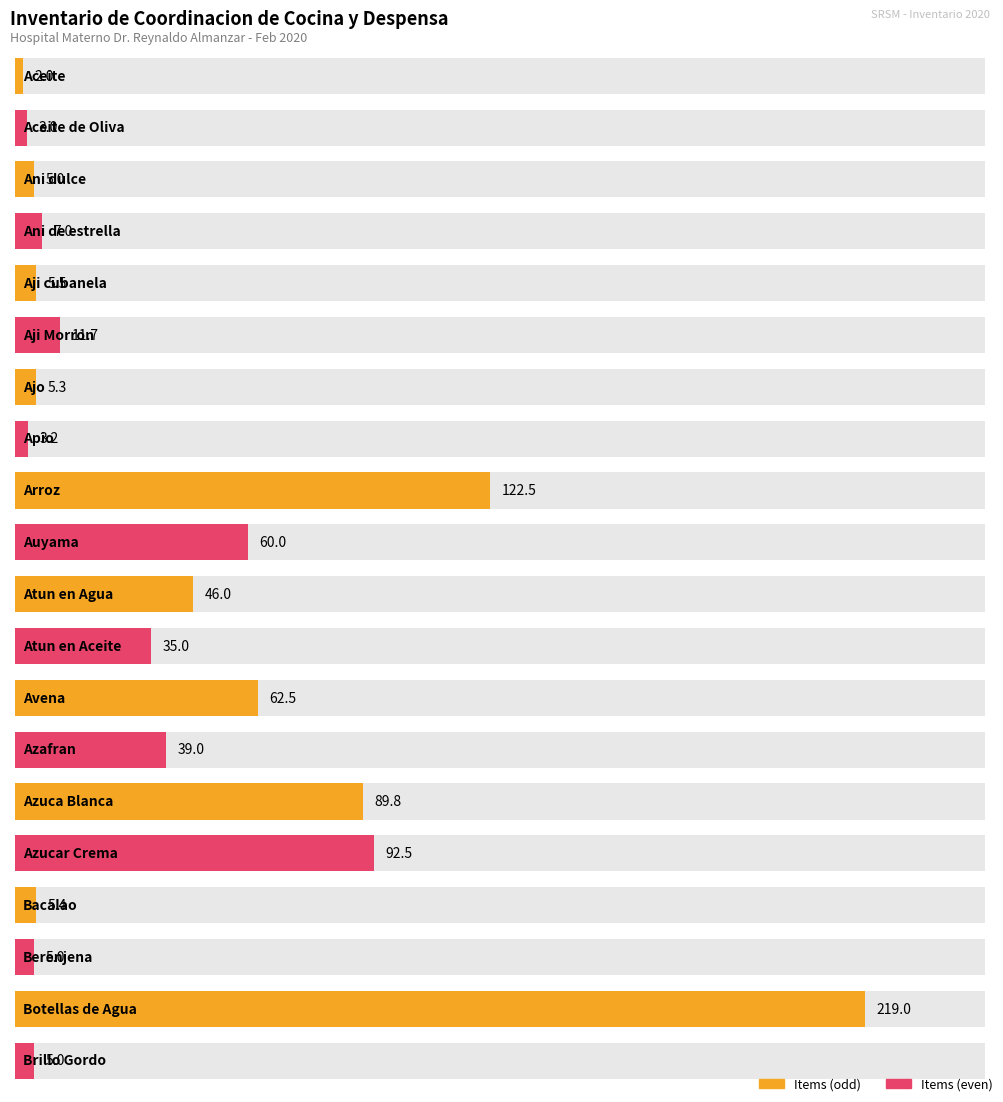

What is the difference between the maximum and minimum values?

217.0